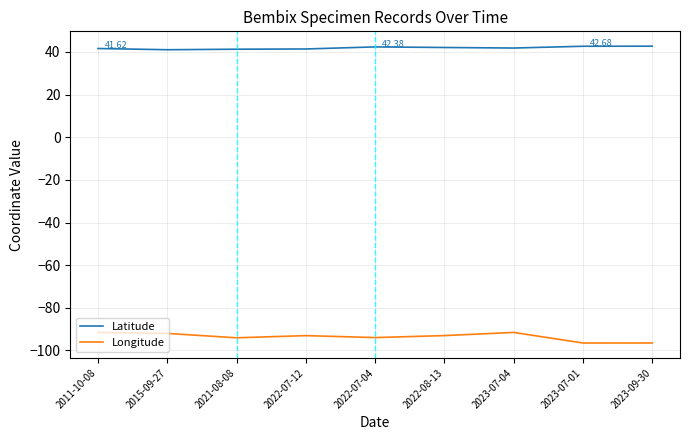

True or false: Latitude has more than 0 points higher than both neighbors.

True